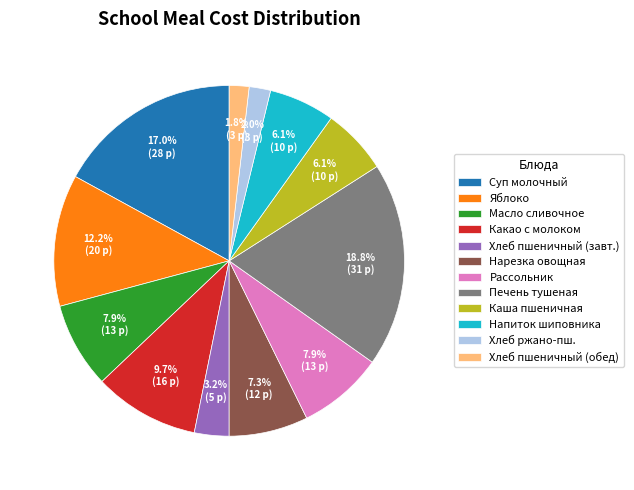

Is there any slice that represents more than half of the pie?

No